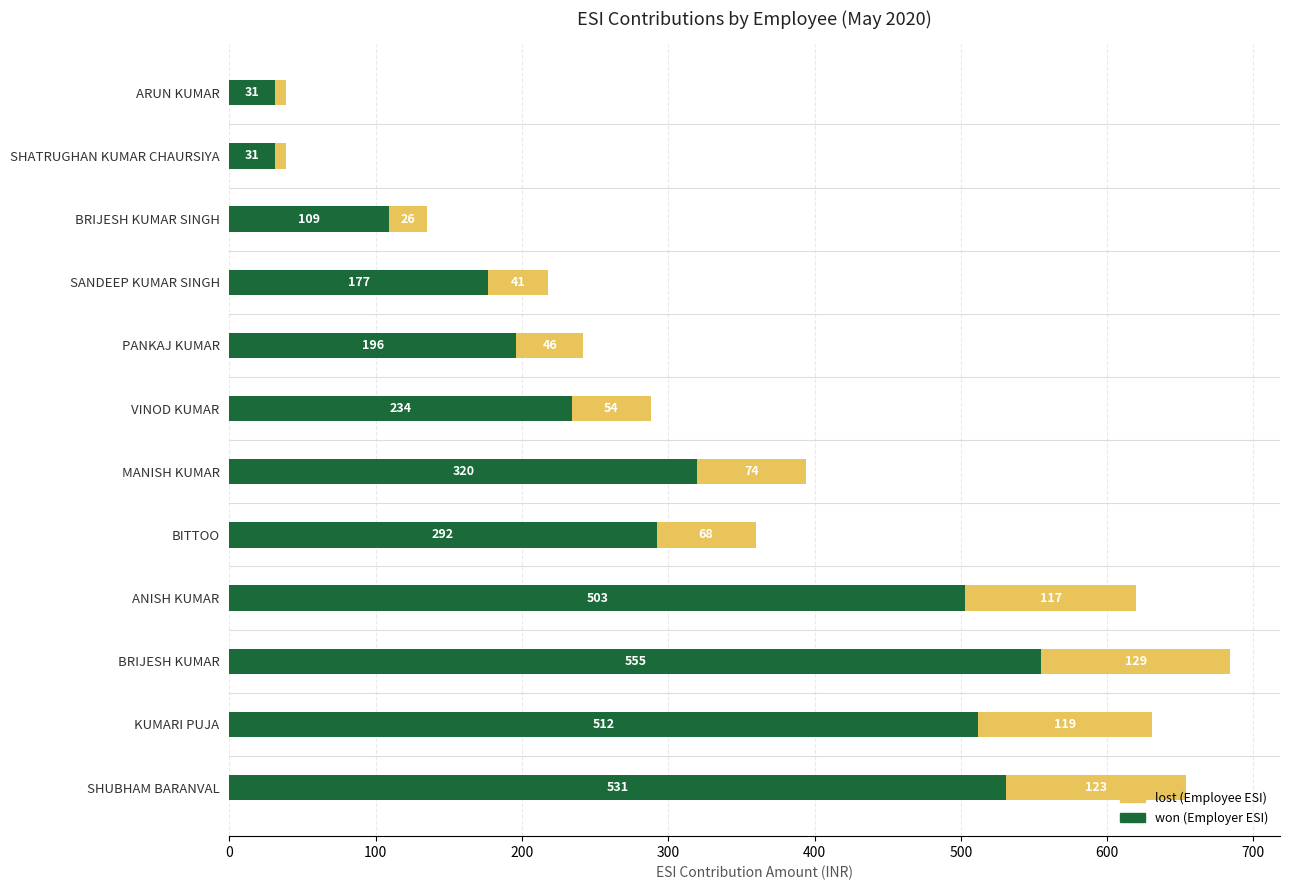

What is the total value across all series at SHATRUGHAN KUMAR CHAURSIYA?

39